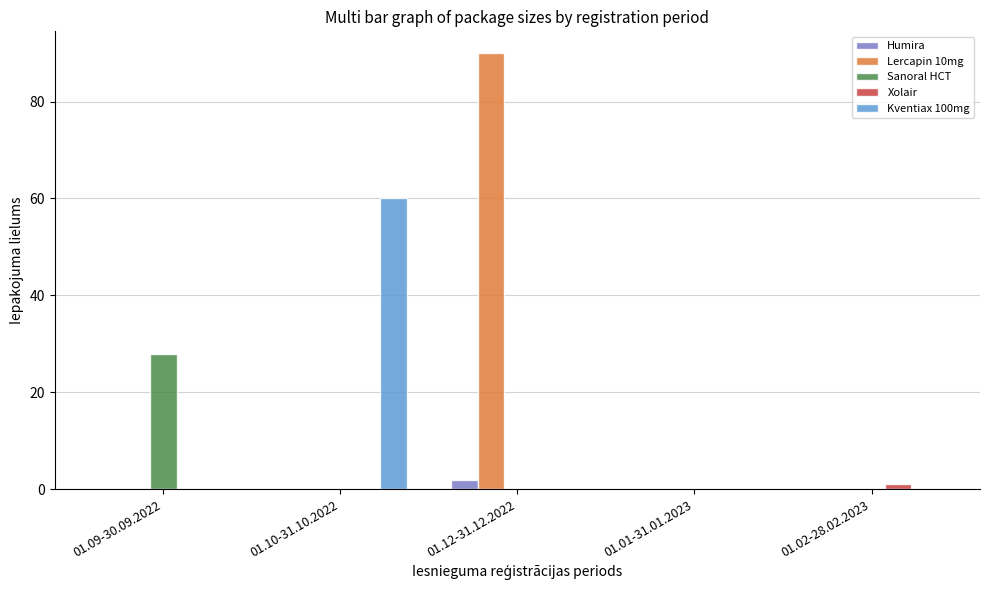

What are all the series names shown in the legend?

Humira, Lercapin 10mg, Sanoral HCT, Xolair, Kventiax 100mg